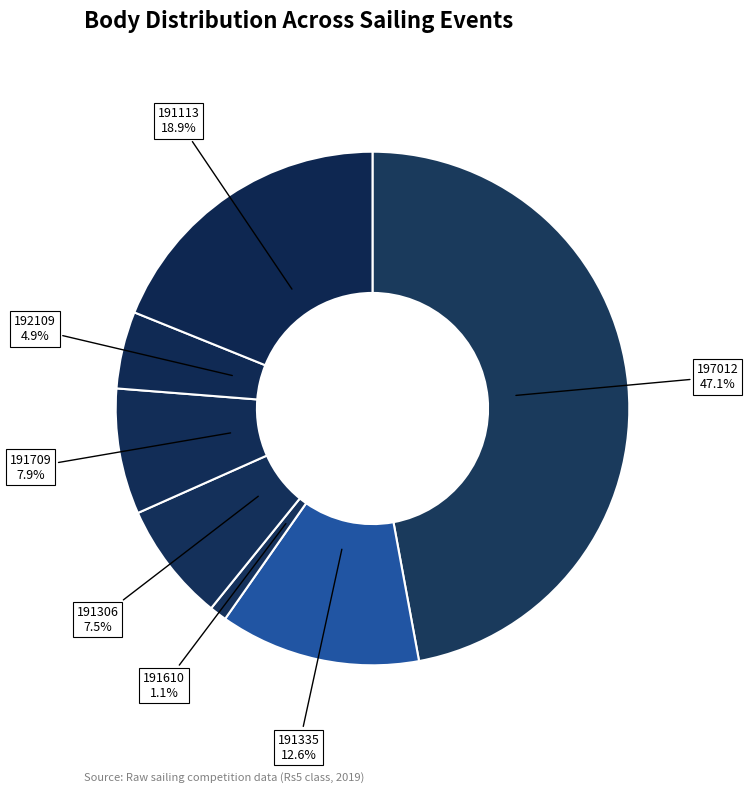

What is the smallest slice in the pie chart?

191610